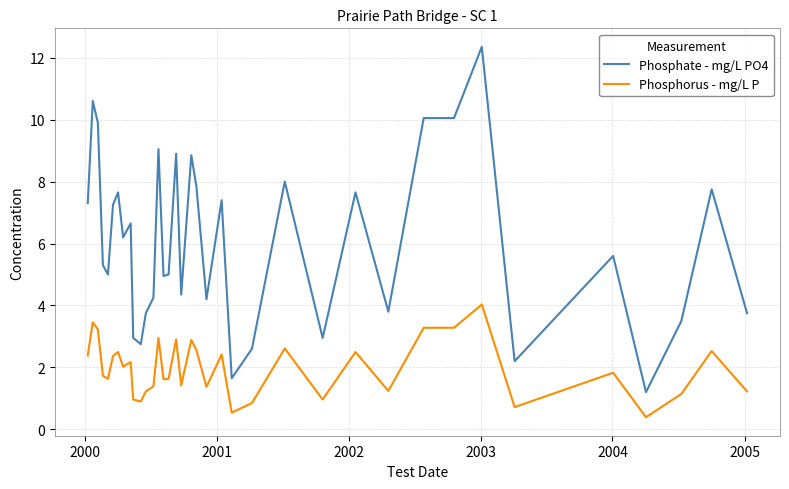

What is the difference between the maximum and minimum values in the Phosphorus - mg/L P series?

3.6